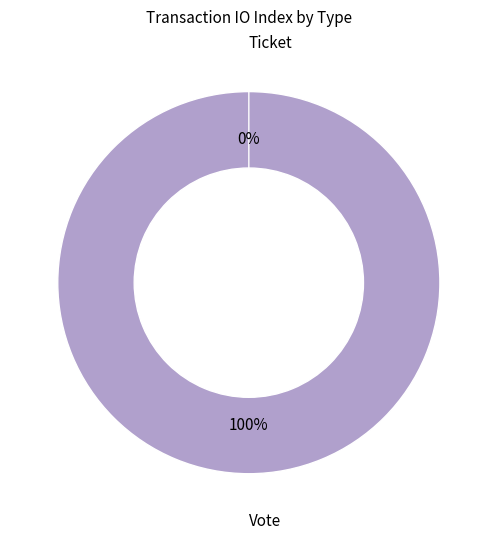

Which category has the smallest portion of the pie?

Ticket